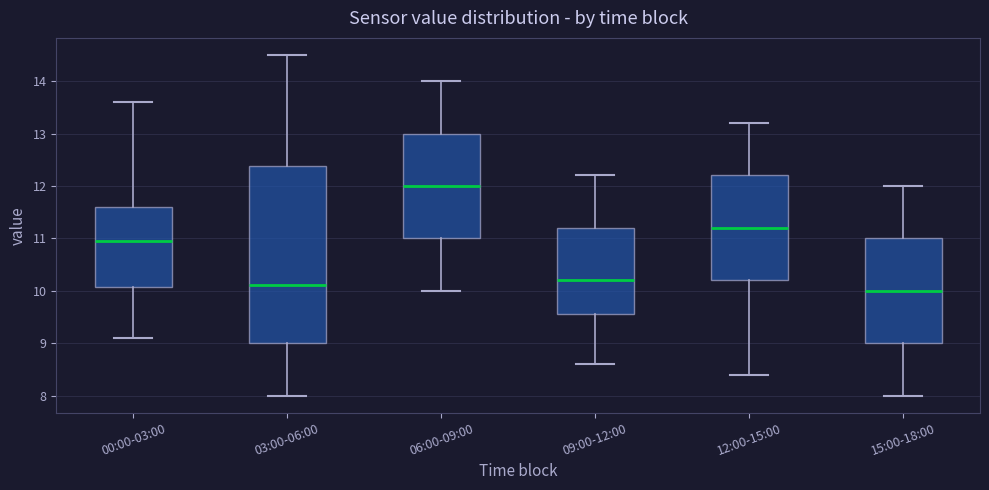

Which box is the tallest, from its lower edge to its upper edge?

03:00-06:00